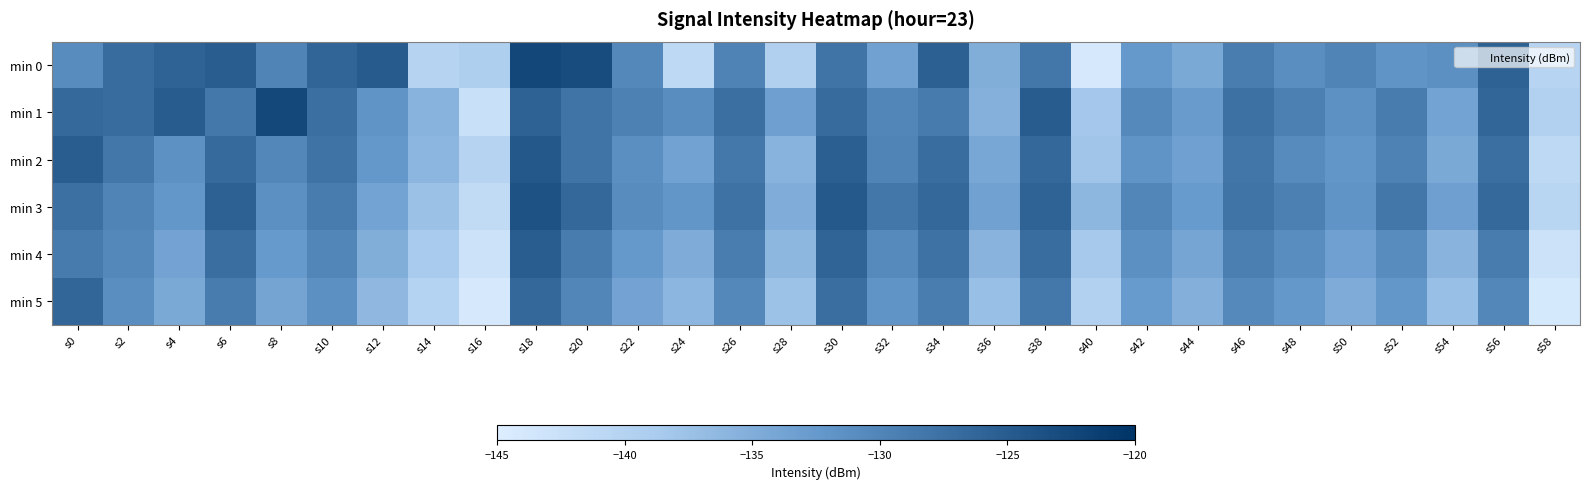

What is the difference between the highest and lowest values at s48?

3.0